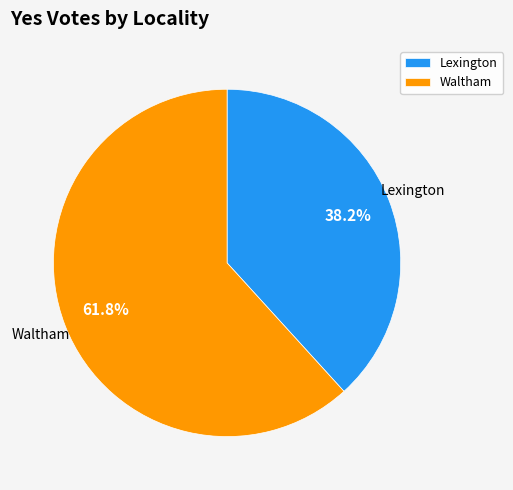

Rank the categories by value from lowest to highest.

Lexington, Waltham